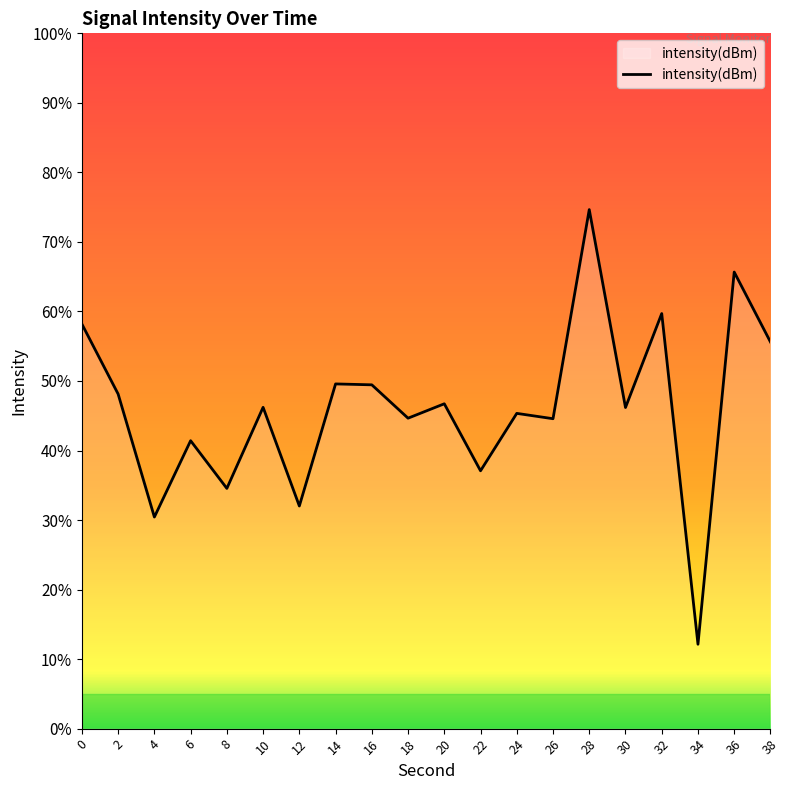

Rank the categories by value from lowest to highest.

34, 4, 12, 8, 22, 6, 26, 18, 24, 30, 10, 20, 2, 16, 14, 38, 0, 32, 36, 28